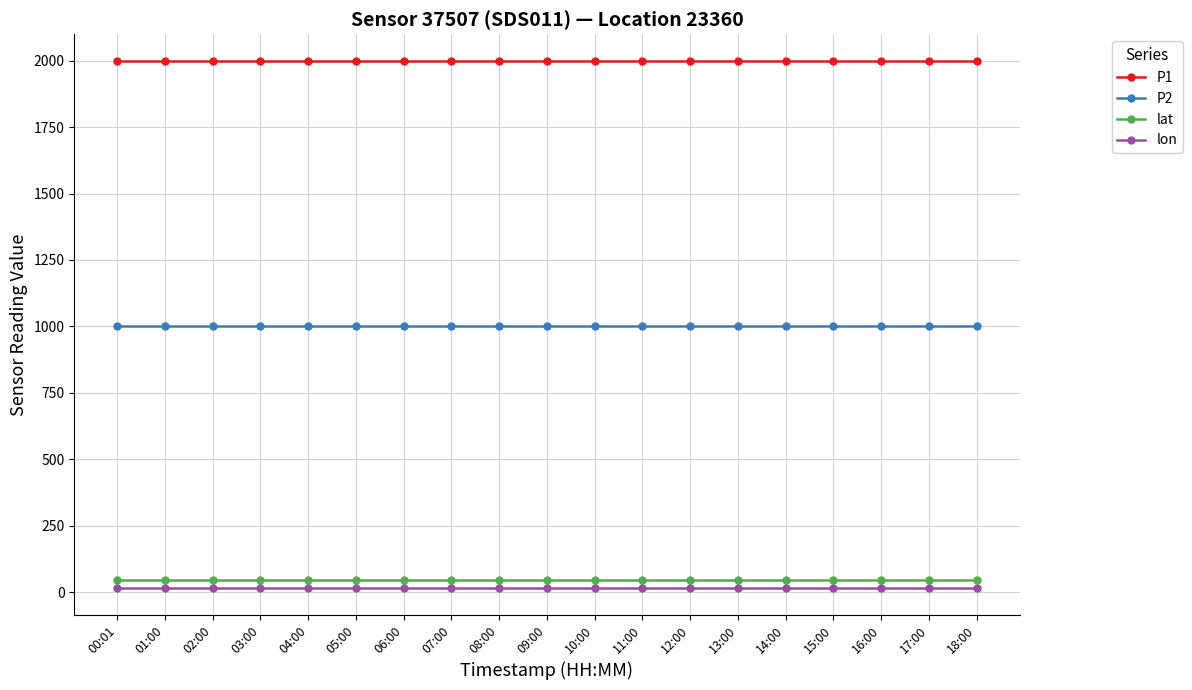

What is the maximum value for P2?

999.9